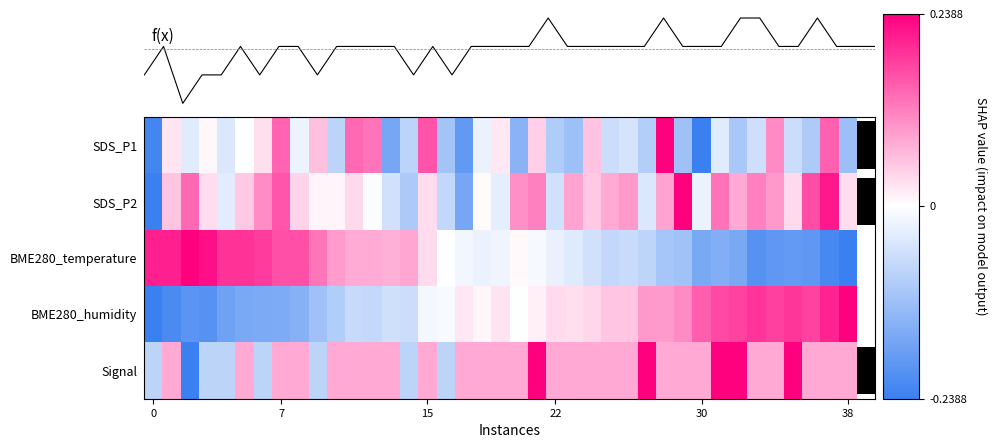

Which has a higher value, 17 or 30?

17